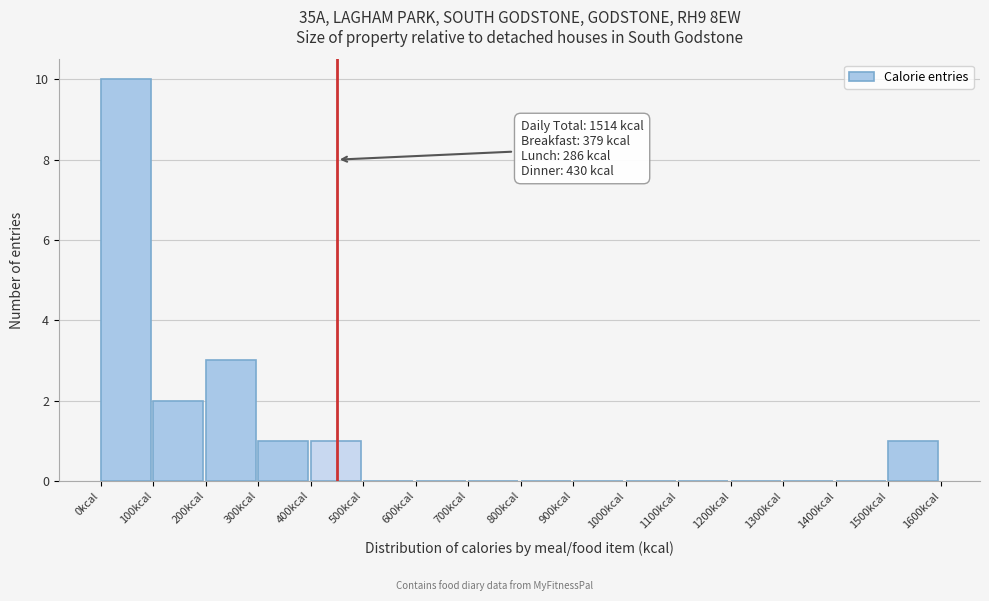

Over which range of the x-axis is the bar tallest?

0 to 100